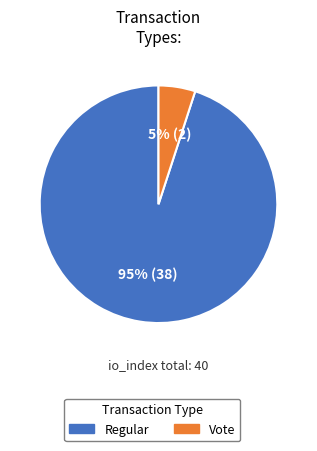

Is the sum of Regular and Vote greater than half?

Yes